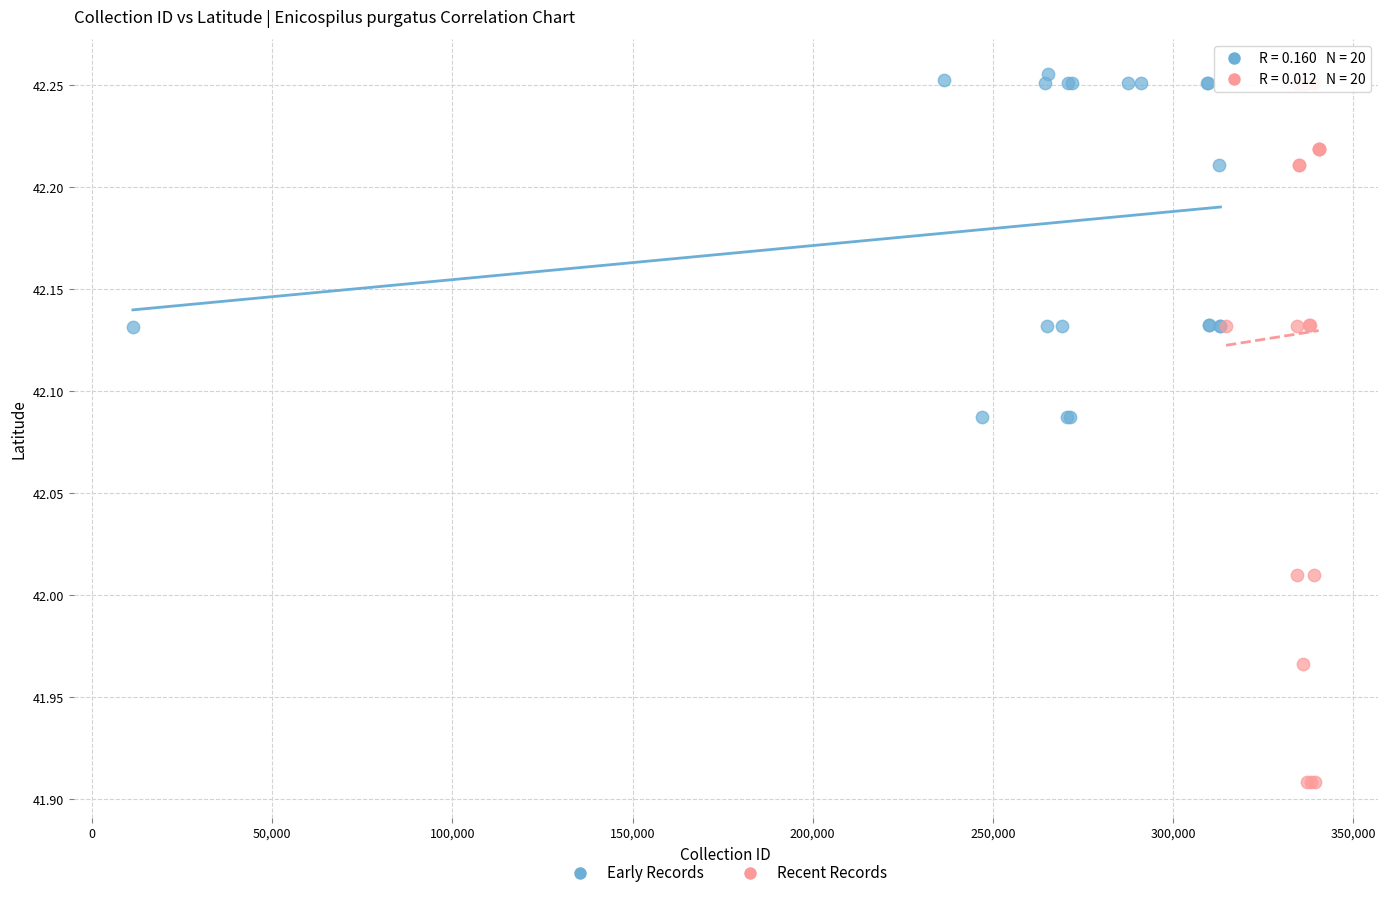

Which series has the widest spread of Y values?

Recent Records